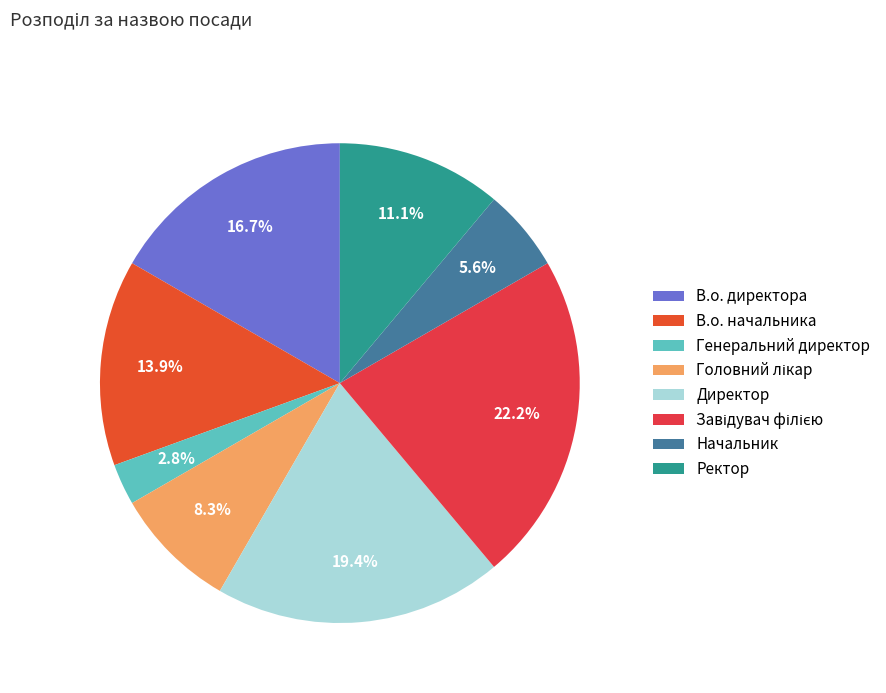

Does В.о. директора account for over 50% of the chart?

No